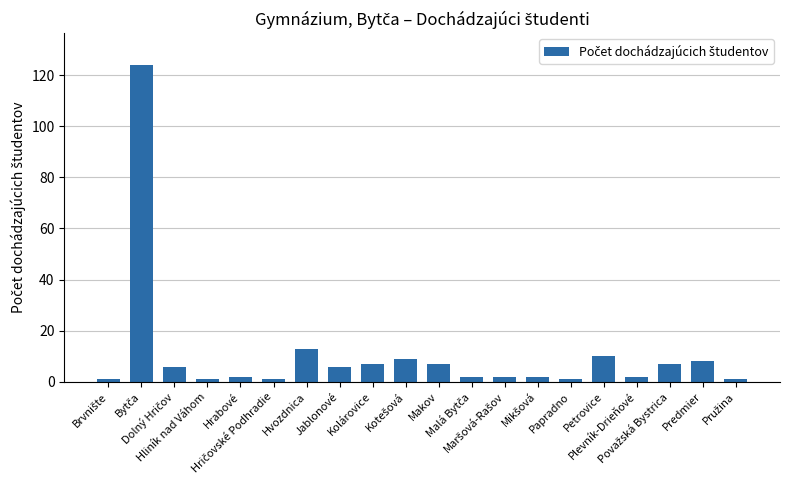

What is the average value?

11